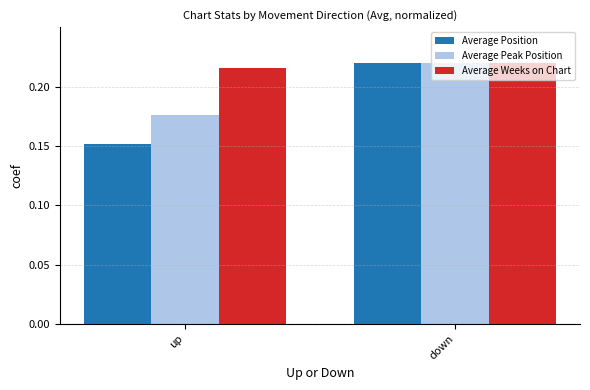

True or false: Average Weeks on Chart has a value of 0.4 at down.

False